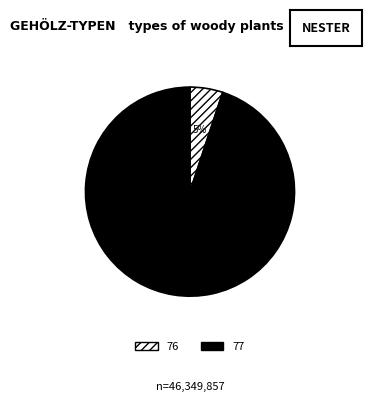

Count the number of slices in the pie.

2